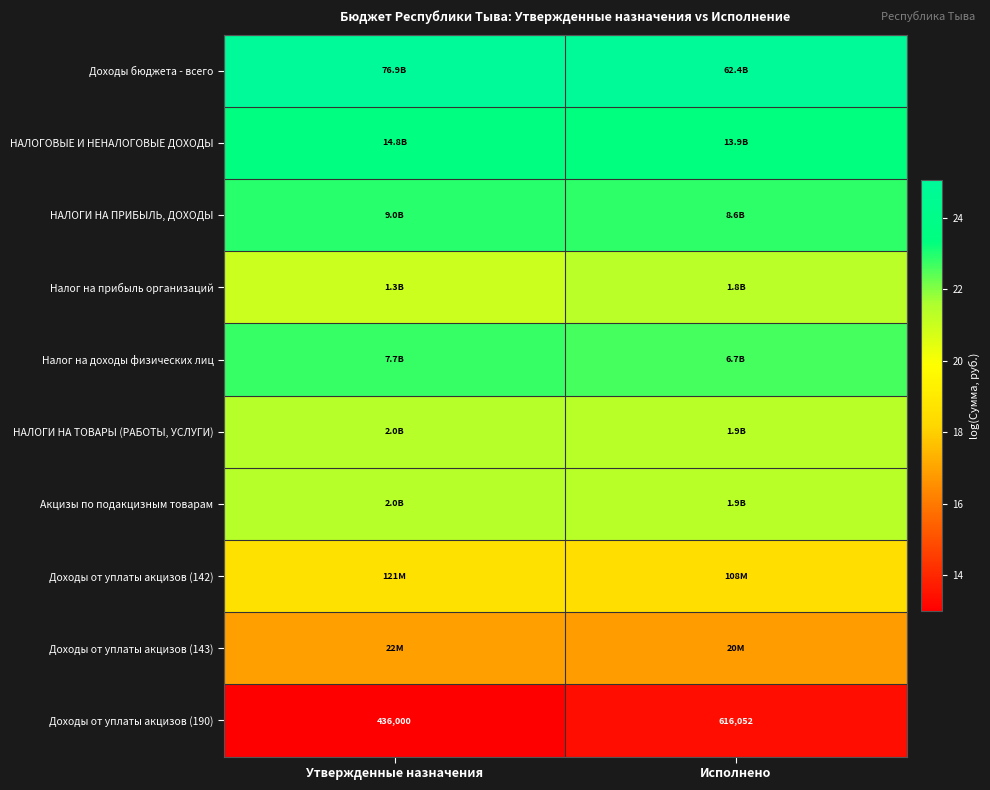

At Утвержденные назначения, list the series in order from smallest to largest.

Доходы от уплаты акцизов (190), Доходы от уплаты акцизов (143), Доходы от уплаты акцизов (142), Налог на прибыль организаций, НАЛОГИ НА ТОВАРЫ (РАБОТЫ, УСЛУГИ), Акцизы по подакцизным товарам, Налог на доходы физических лиц, НАЛОГИ НА ПРИБЫЛЬ, ДОХОДЫ, НАЛОГОВЫЕ И НЕНАЛОГОВЫЕ ДОХОДЫ, Доходы бюджета - всего